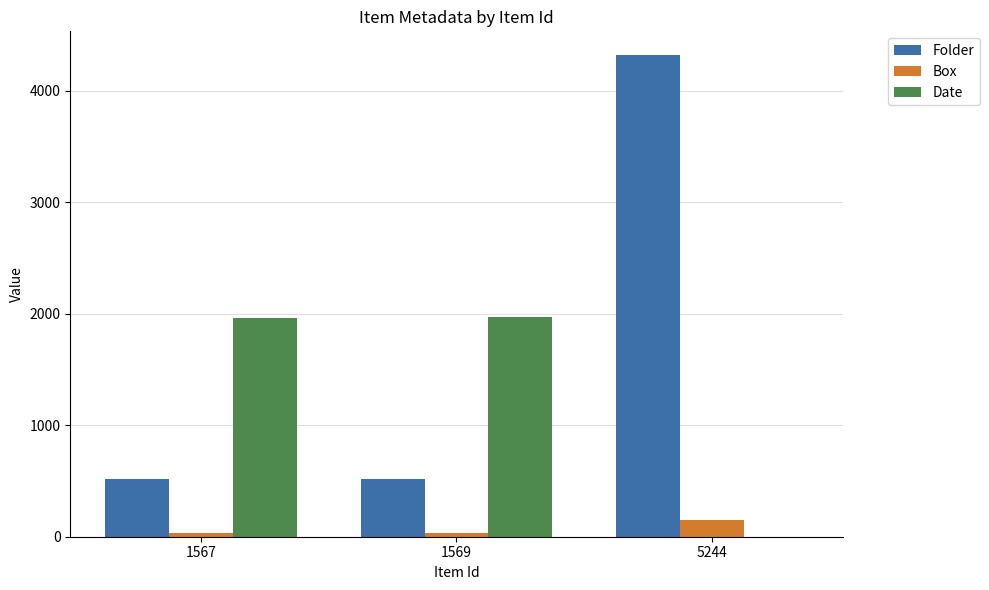

Between 1567 and 5244, which series saw the biggest shift?

Folder